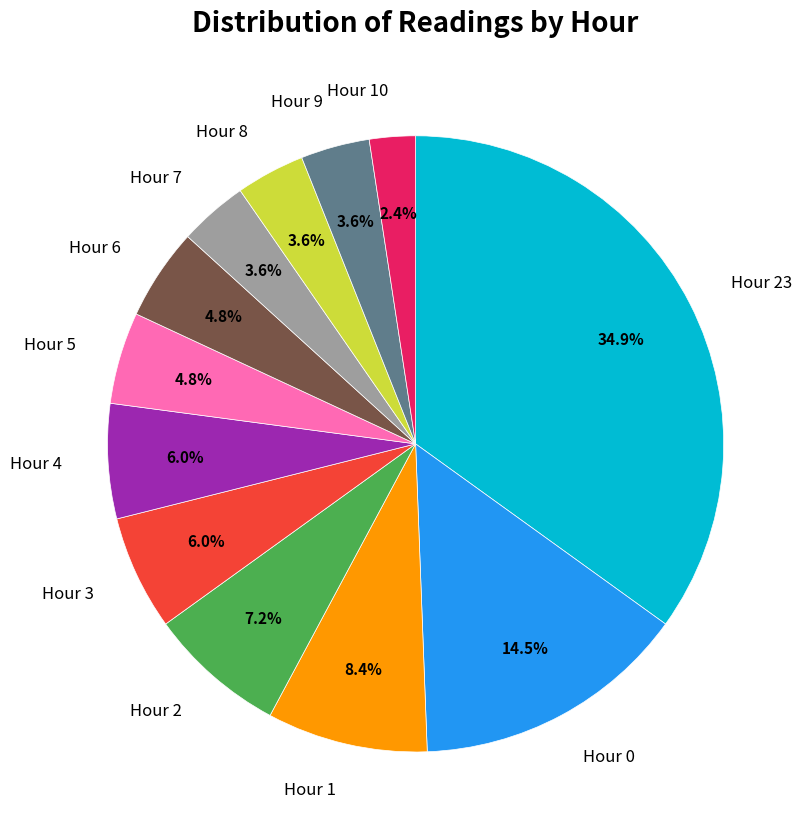

Between Hour 0 and Hour 7, which is larger?

Hour 0